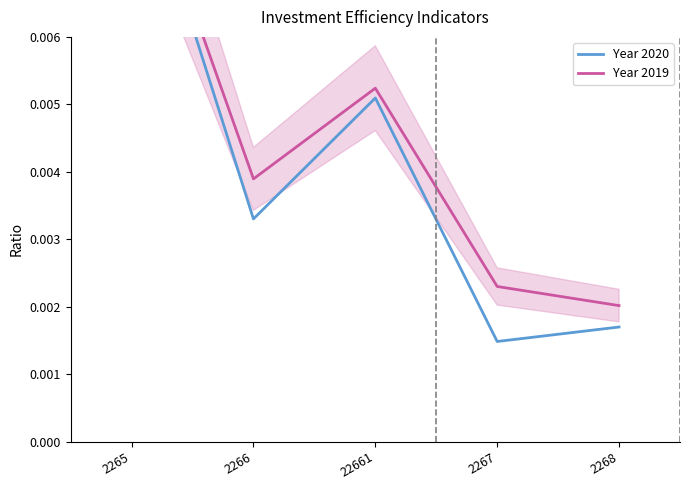

Count the Year 2019 values in the range 0 to 1.

5